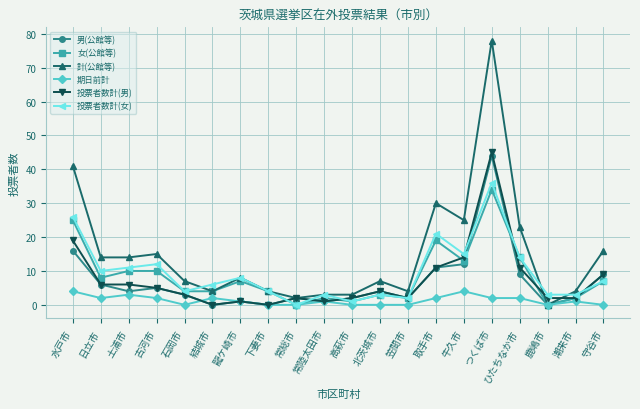

How many lines are shown in the chart?

6